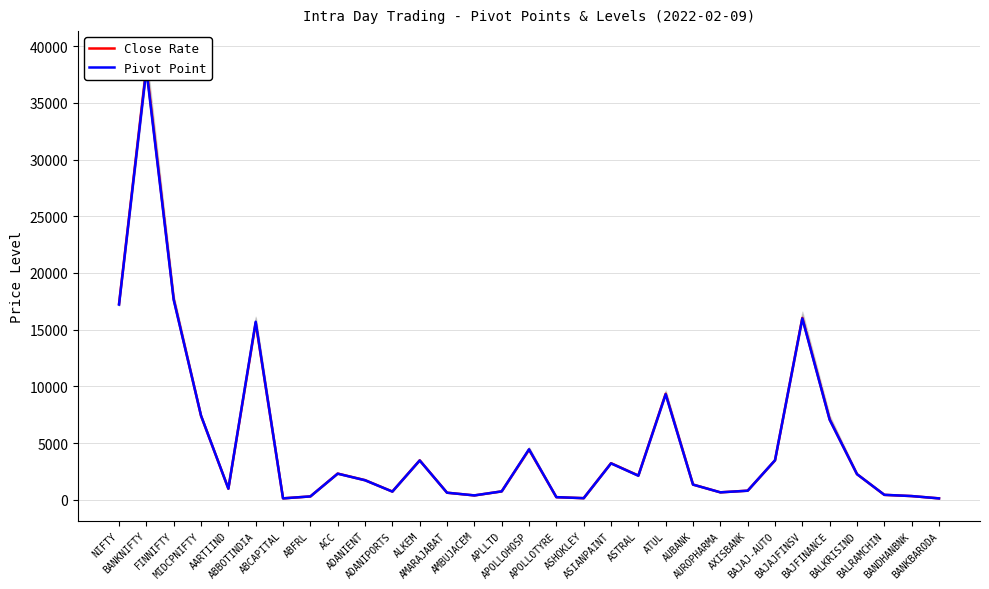

True or false: Close Rate and Pivot Point cross at least once.

True